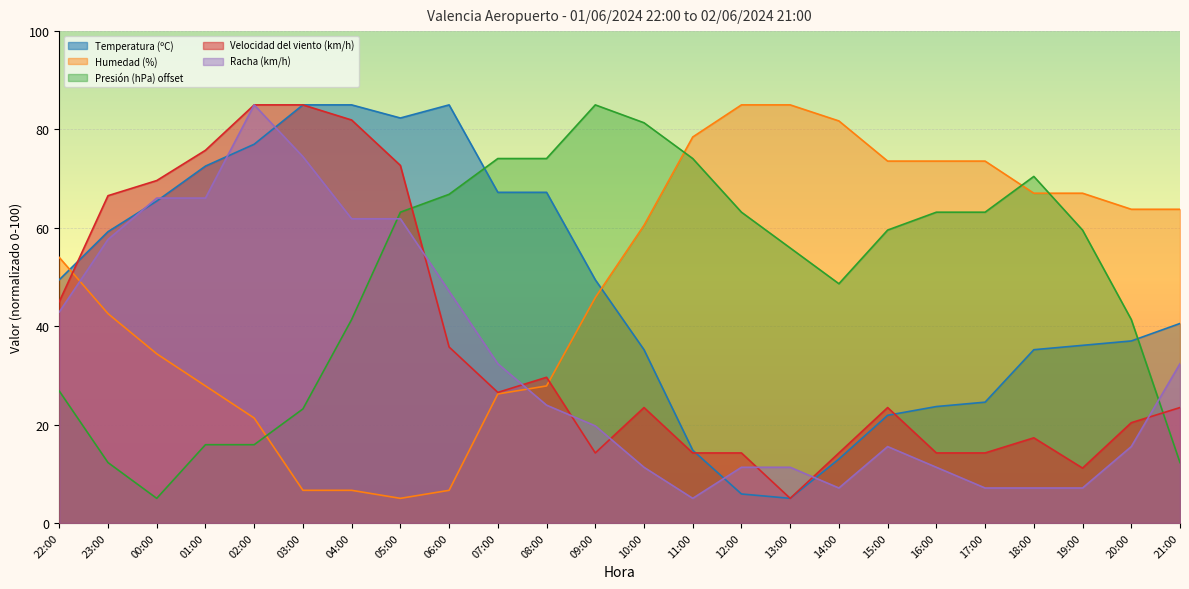

Reading left to right, list all the values displayed in this chart.

Temperatura (ºC): 22:00=49.4	23:00=59.2	00:00=65.4	01:00=72.6	02:00=77.0	03:00=85.0	04:00=85.0	05:00=82.3	06:00=85.0	07:00=67.2	08:00=67.2	09:00=49.4	10:00=35.2	11:00=14.8	12:00=5.9	13:00=5.0	14:00=13.0	15:00=21.9	16:00=23.7	17:00=24.6	18:00=35.2	19:00=36.1	20:00=37.0	21:00=40.6
Humedad (%): 22:00=54.0	23:00=42.6	00:00=34.4	01:00=27.9	02:00=21.3	03:00=6.6	04:00=6.6	05:00=5.0	06:00=6.6	07:00=26.2	08:00=27.9	09:00=45.8	10:00=60.5	11:00=78.5	12:00=85.0	13:00=85.0	14:00=81.7	15:00=73.6	16:00=73.6	17:00=73.6	18:00=67.0	19:00=67.0	20:00=63.8	21:00=63.8
Presión (hPa) offset: 22:00=26.8	23:00=12.3	00:00=5.0	01:00=15.9	02:00=15.9	03:00=23.2	04:00=41.4	05:00=63.2	06:00=66.8	07:00=74.1	08:00=74.1	09:00=85.0	10:00=81.4	11:00=74.1	12:00=63.2	13:00=55.9	14:00=48.6	15:00=59.5	16:00=63.2	17:00=63.2	18:00=70.5	19:00=59.5	20:00=41.4	21:00=12.3
Velocidad del viento (km/h): 22:00=45.0	23:00=66.5	00:00=69.6	01:00=75.8	02:00=85.0	03:00=85.0	04:00=81.9	05:00=72.7	06:00=35.8	07:00=26.5	08:00=29.6	09:00=14.2	10:00=23.5	11:00=14.2	12:00=14.2	13:00=5.0	14:00=14.2	15:00=23.5	16:00=14.2	17:00=14.2	18:00=17.3	19:00=11.2	20:00=20.4	21:00=23.5
Racha (km/h): 22:00=42.9	23:00=57.6	00:00=66.1	01:00=66.1	02:00=85.0	03:00=74.5	04:00=61.8	05:00=61.8	06:00=47.1	07:00=32.4	08:00=23.9	09:00=19.7	10:00=11.3	11:00=5.0	12:00=11.3	13:00=11.3	14:00=7.1	15:00=15.5	16:00=11.3	17:00=7.1	18:00=7.1	19:00=7.1	20:00=15.5	21:00=32.4